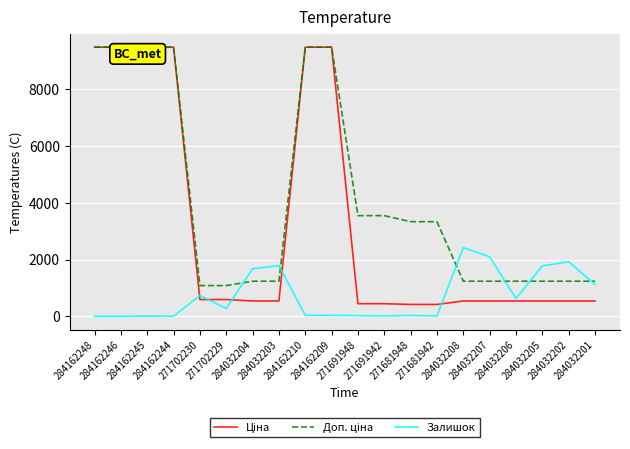

At how many categories does at least one series exceed 4991?

6